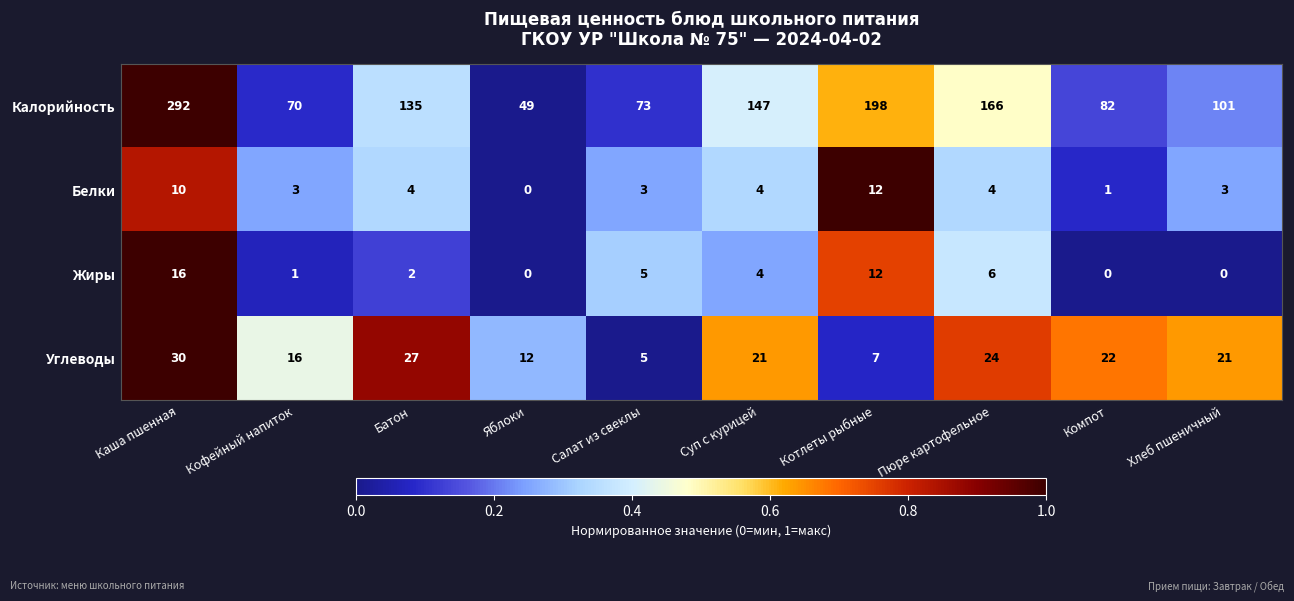

Between Пюре картофельное and Хлеб пшеничный, which series saw the biggest shift?

Калорийность